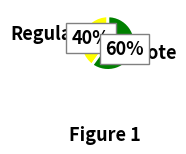

Combined, do Vote and Regular account for over 50%?

Yes